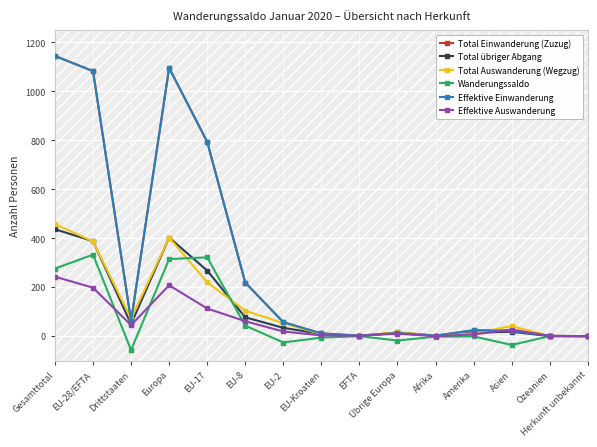

Rank the series by their maximum value, from highest to lowest.

Total Einwanderung (Zuzug), Effektive Einwanderung, Total Auswanderung (Wegzug), Total übriger Abgang, Wanderungssaldo, Effektive Auswanderung